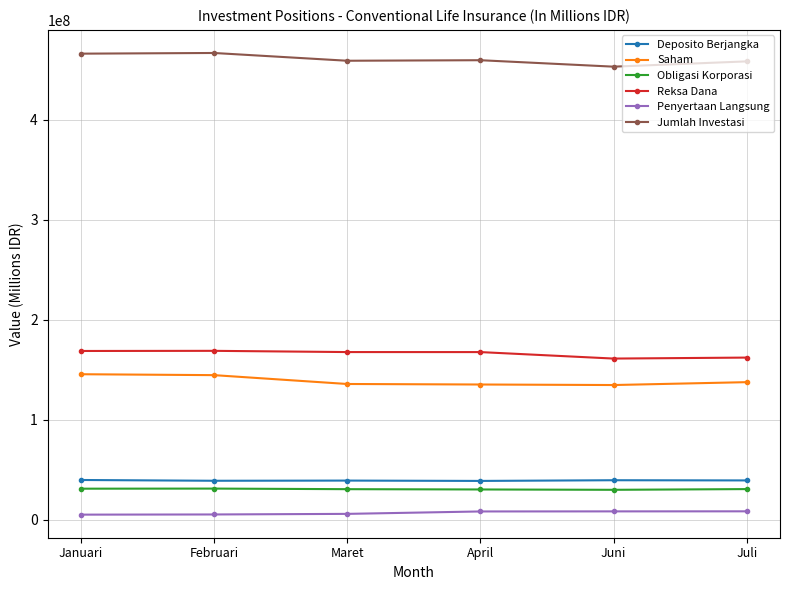

What is the sum of all Reksa Dana values?

996620174.2